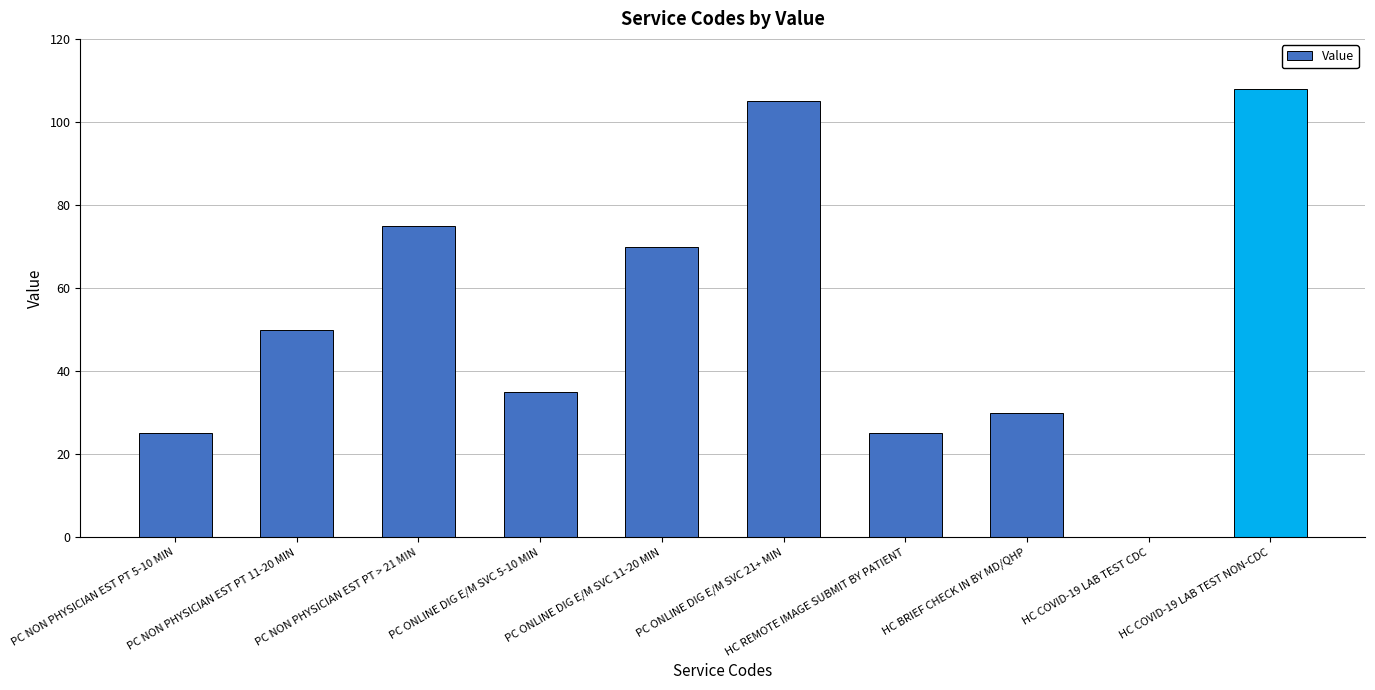

Approximately how many times larger is the value at PC NON PHYSICIAN EST PT 11-20 MIN compared to PC NON PHYSICIAN EST PT > 21 MIN?

0.7